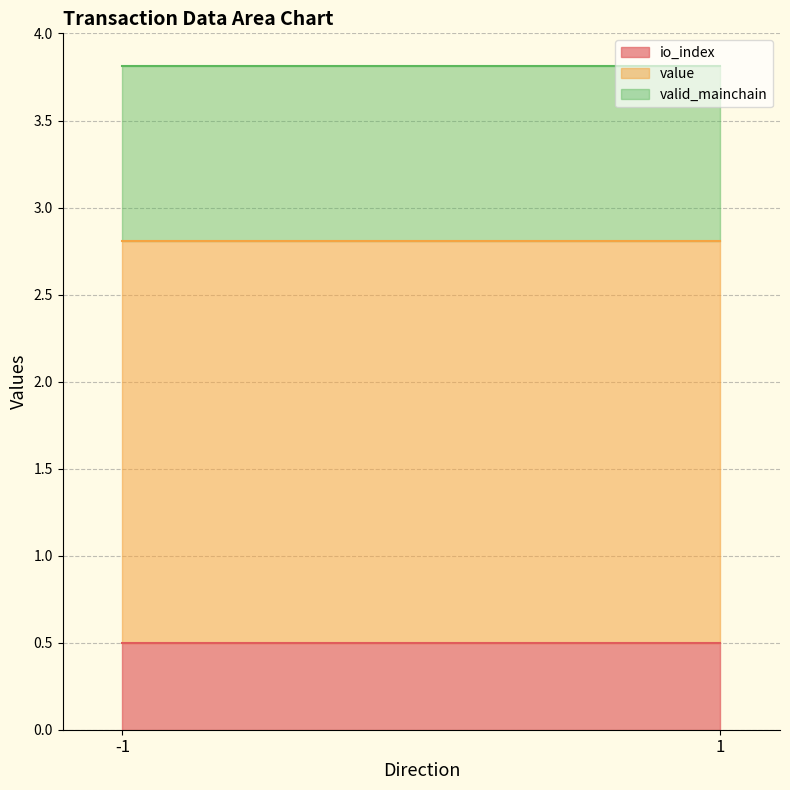

At which label does valid_mainchain reach its peak?

-1